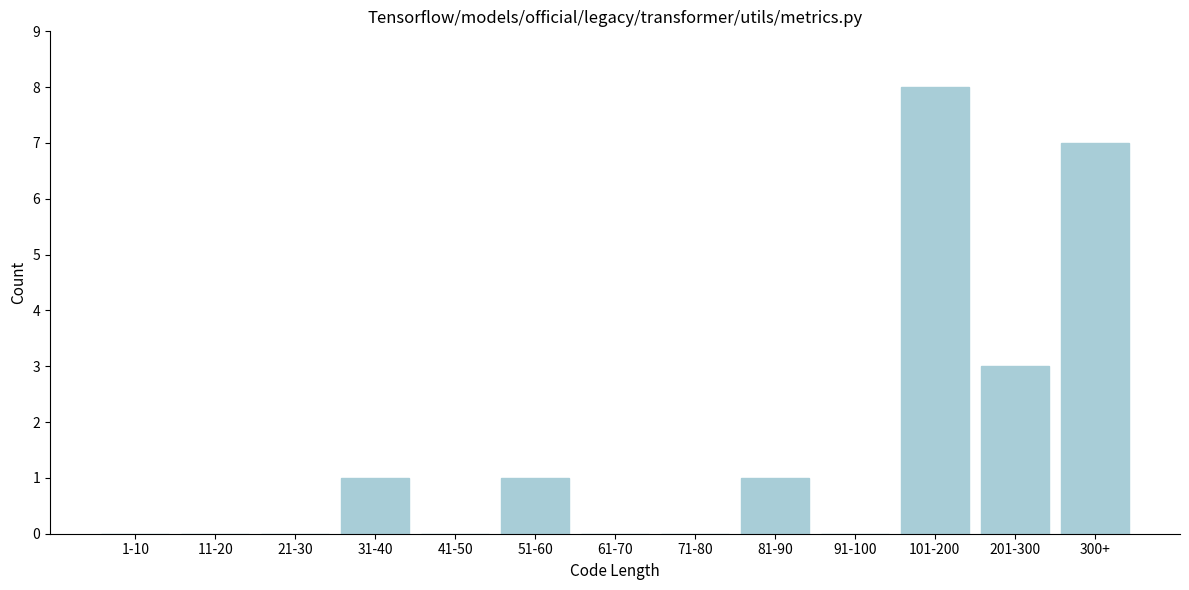

Reading left to right, extract all data points from this chart.

1-10=0	11-20=0	21-30=0	31-40=1	41-50=0	51-60=1	61-70=0	71-80=0	81-90=1	91-100=0	101-200=8	201-300=3	300+=7